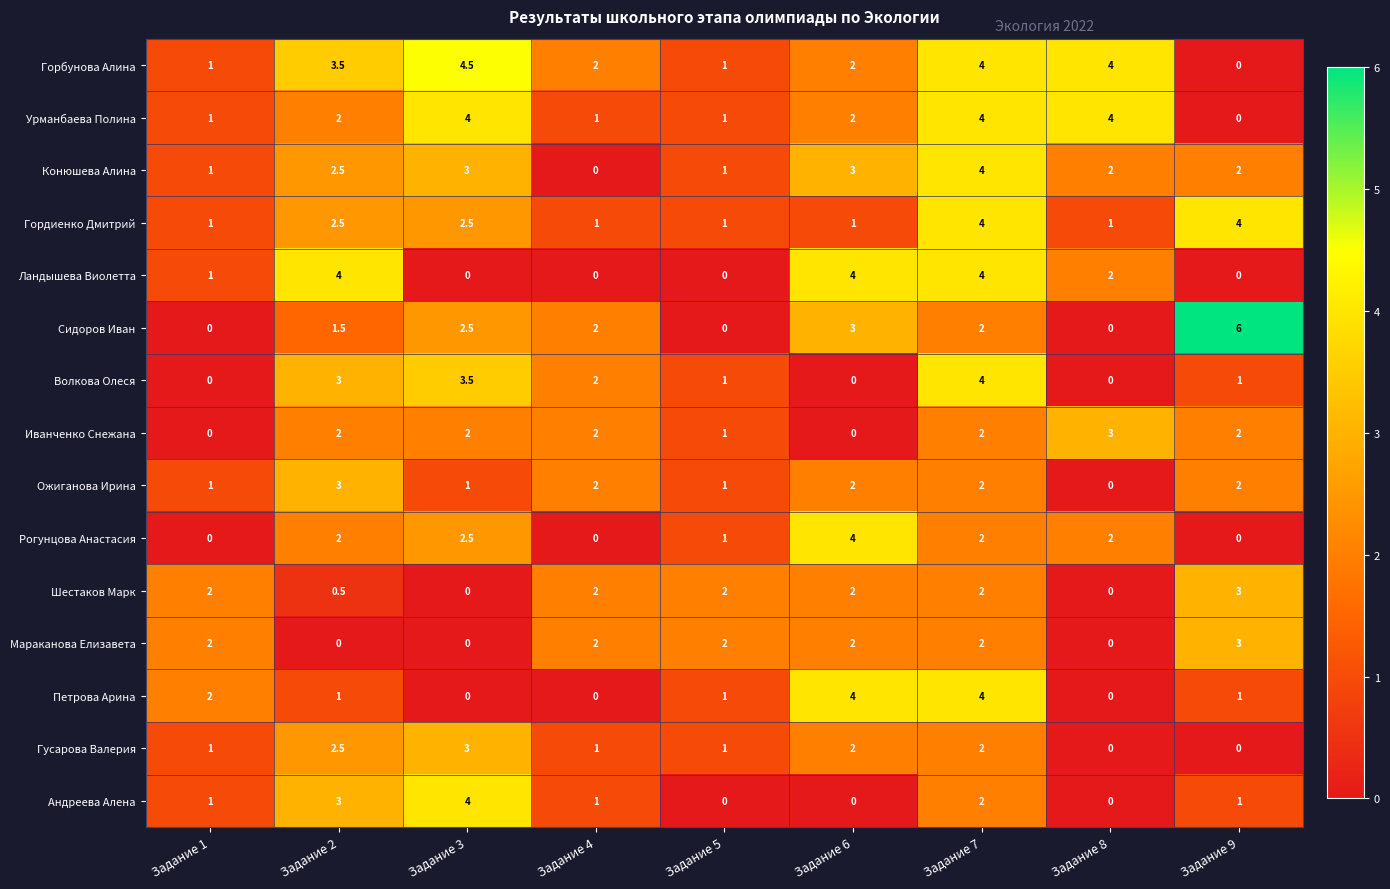

Which category has the highest value in the Волкова Олеся series?

Задание 7